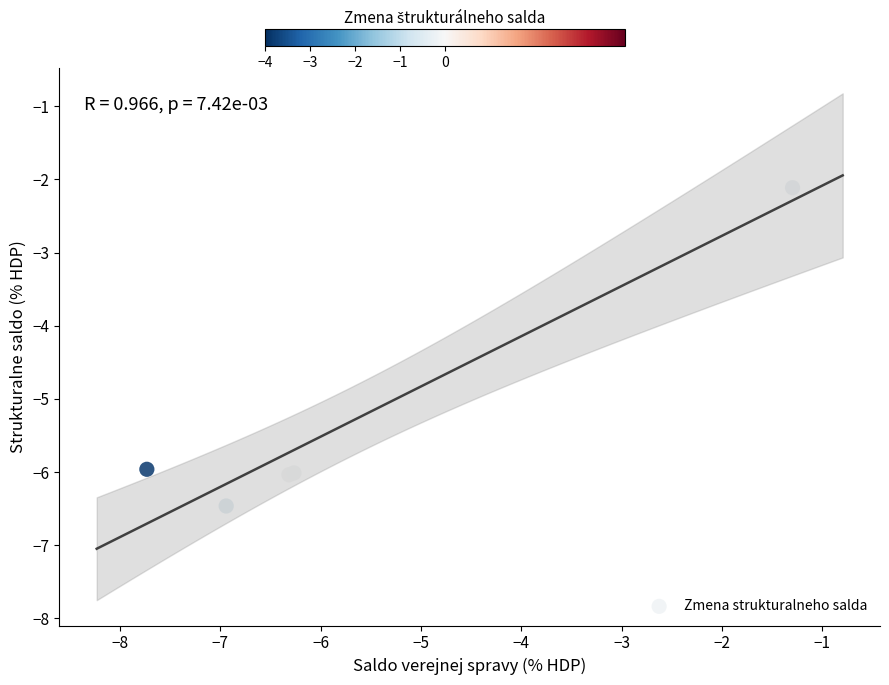

What Y value in the scatter plot is closest to -4?

-2.1